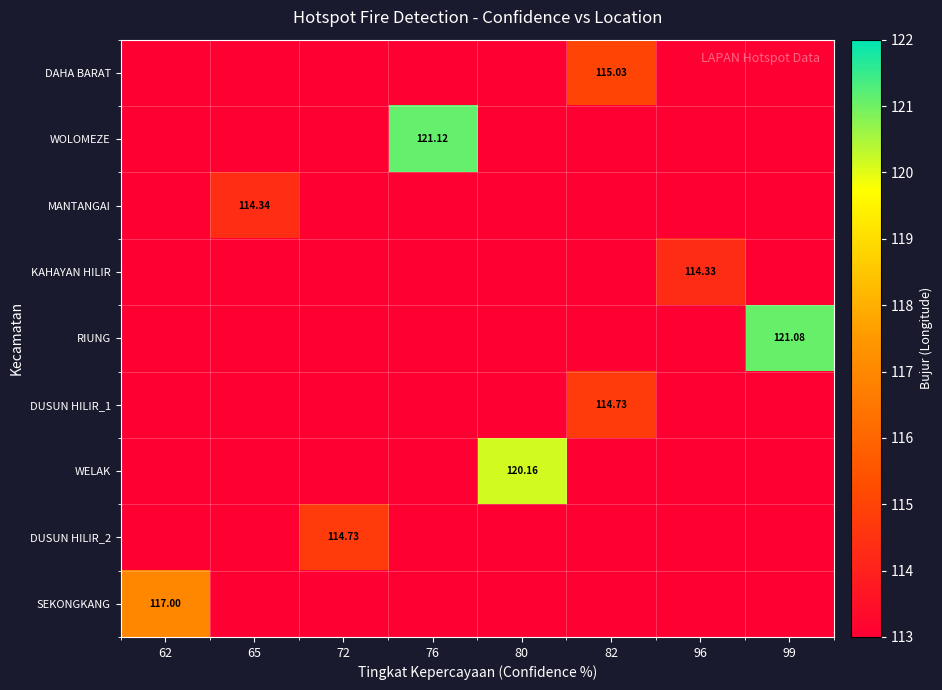

Which series has the largest range (max minus min)?

WOLOMEZE